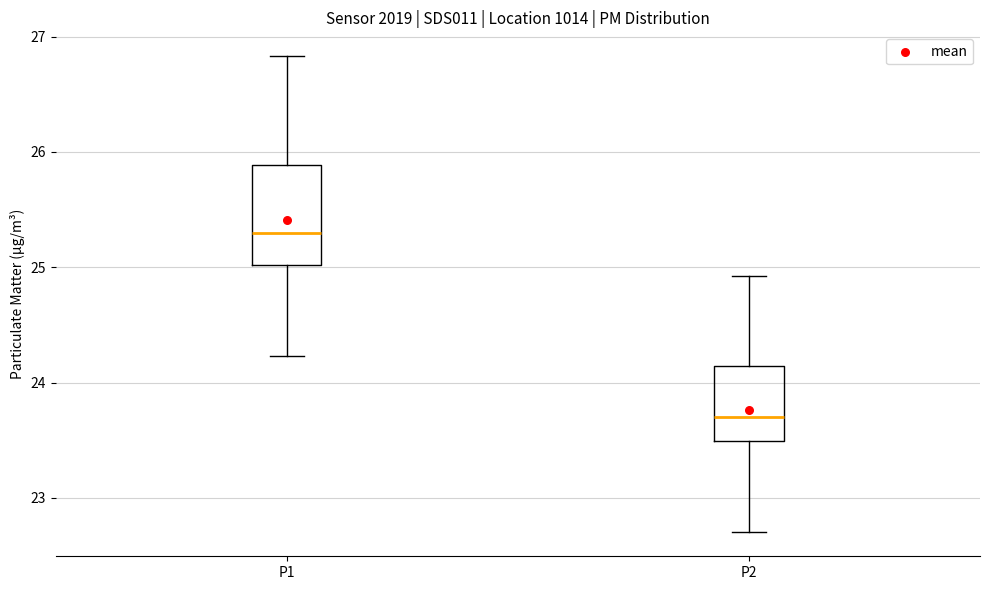

Reading left to right, transcribe this box plot: for each box, give where its median line is, the range the box spans, and where its two whiskers end, as read against the y-axis. The values are not printed on the chart, so give them approximately, as read against the axis.

P1: median 25.3, box 25.0 to 25.9, whiskers 24.2 to 26.8
P2: median 23.7, box 23.5 to 24.1, whiskers 22.7 to 24.9